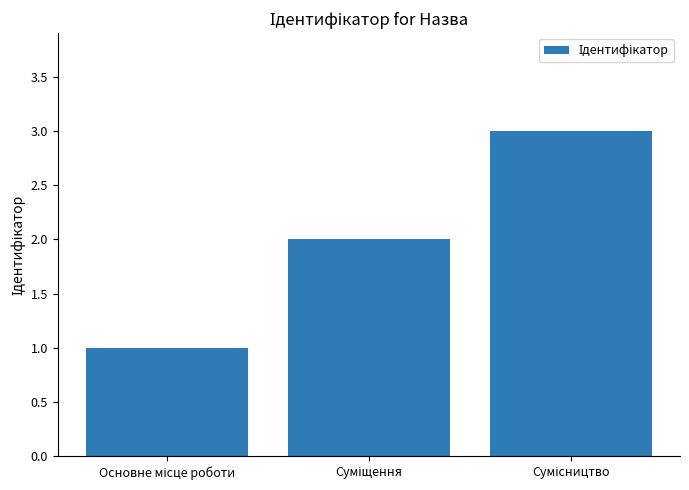

Are the bars horizontal?

No